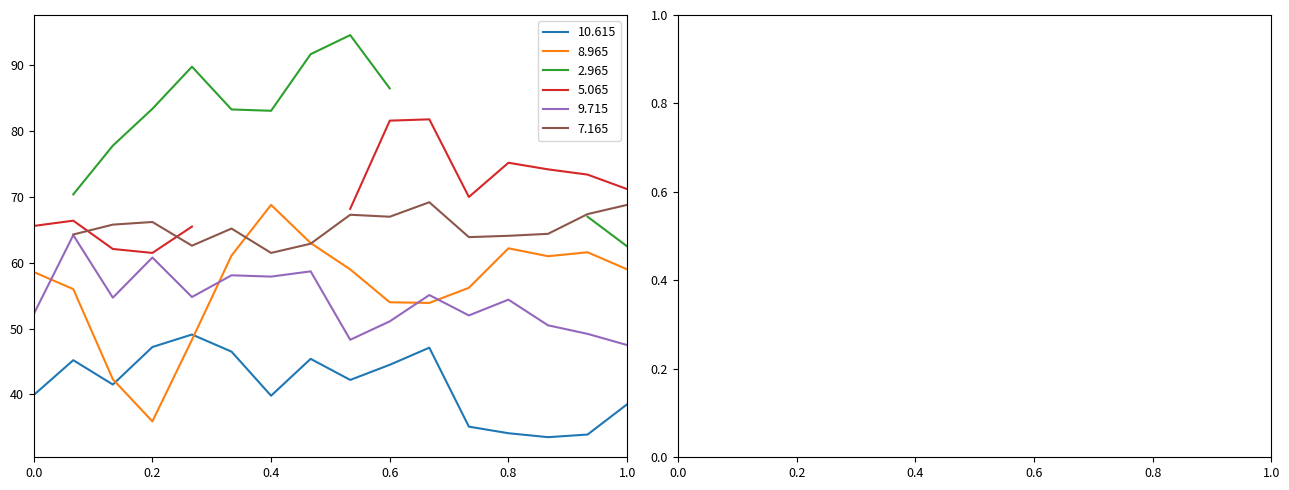

What is the sum of all 9.715 values?

869.5